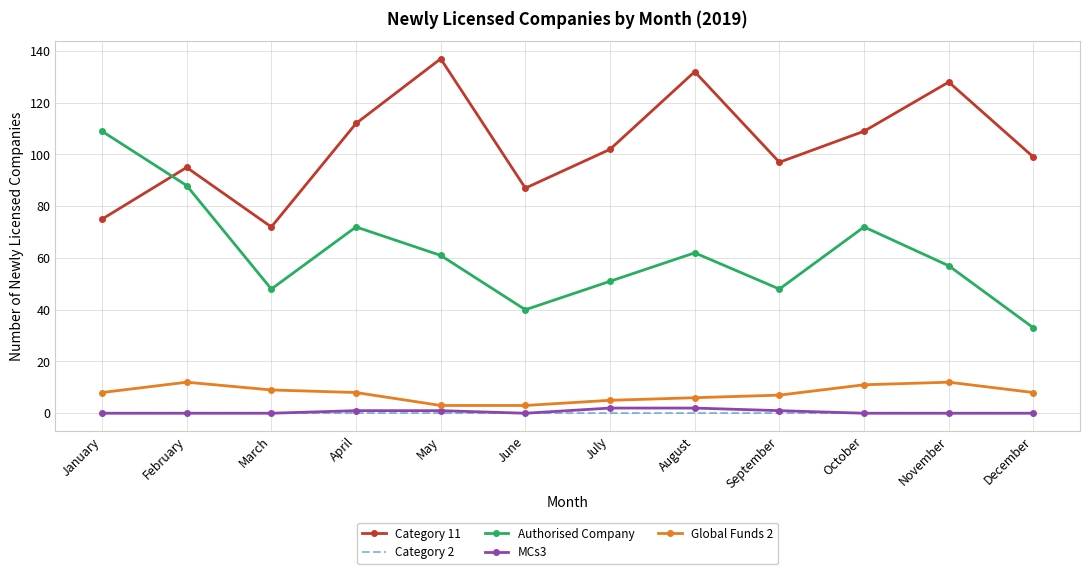

True or false: Category 11 has a value of 62 at February.

False